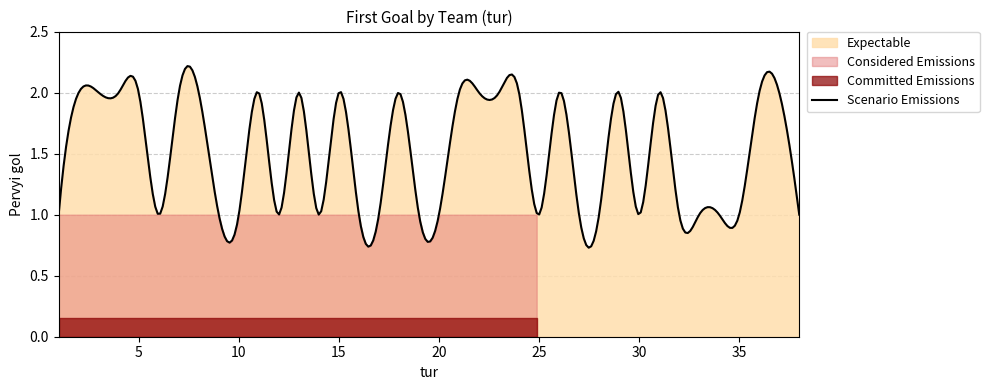

The value at 24 is 2. True or false?

True